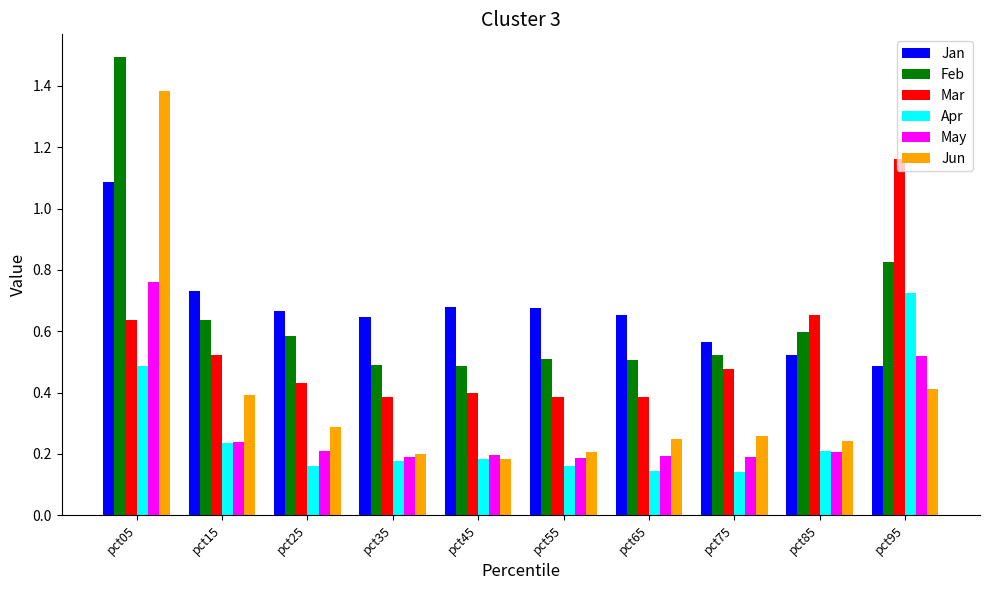

Which series has the widest spread of values?

Jun